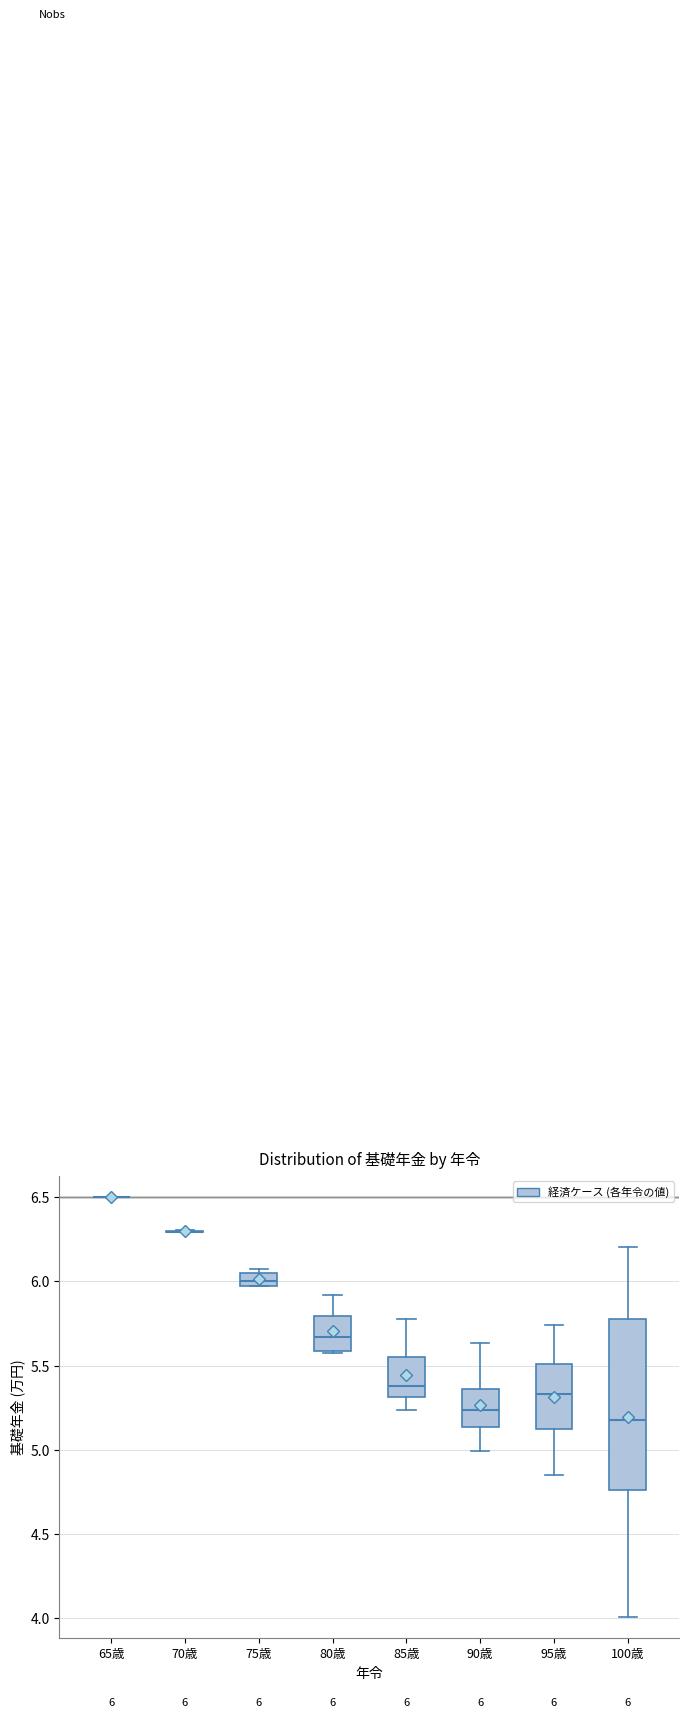

Which box is the tallest, from its lower edge to its upper edge?

100歳